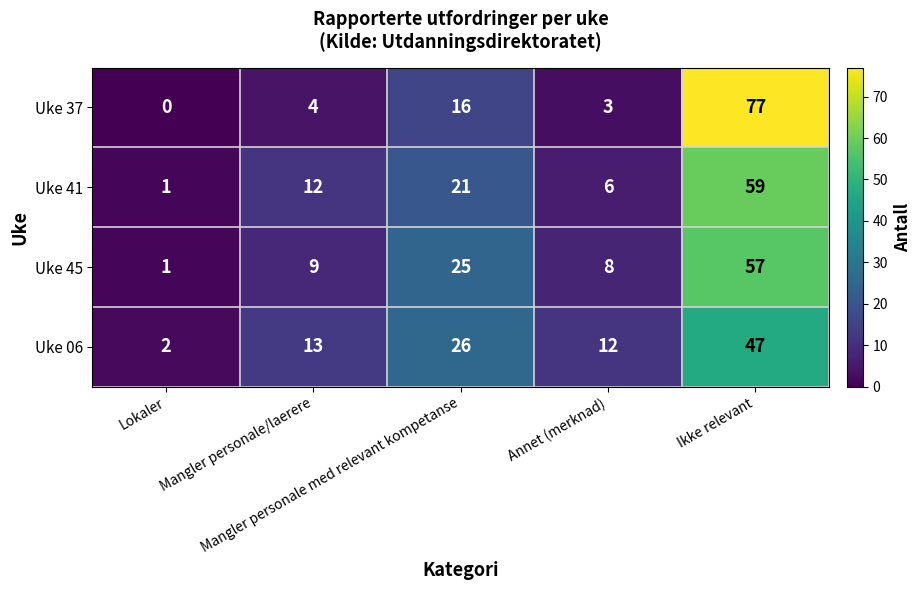

At Mangler personale/laerere, list the series in order from smallest to largest.

Uke 37, Uke 45, Uke 41, Uke 06